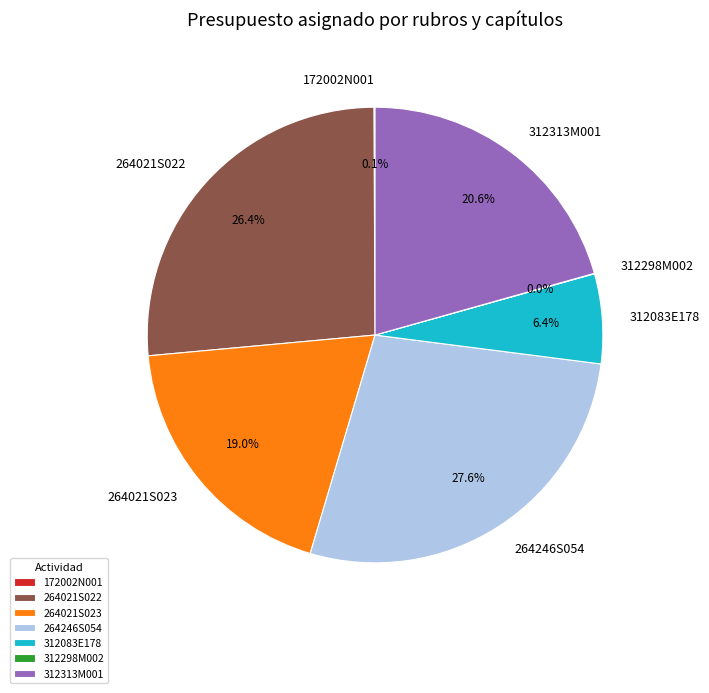

Approximately how many times larger is the value at 264021S022 compared to 312083E178?

4.1